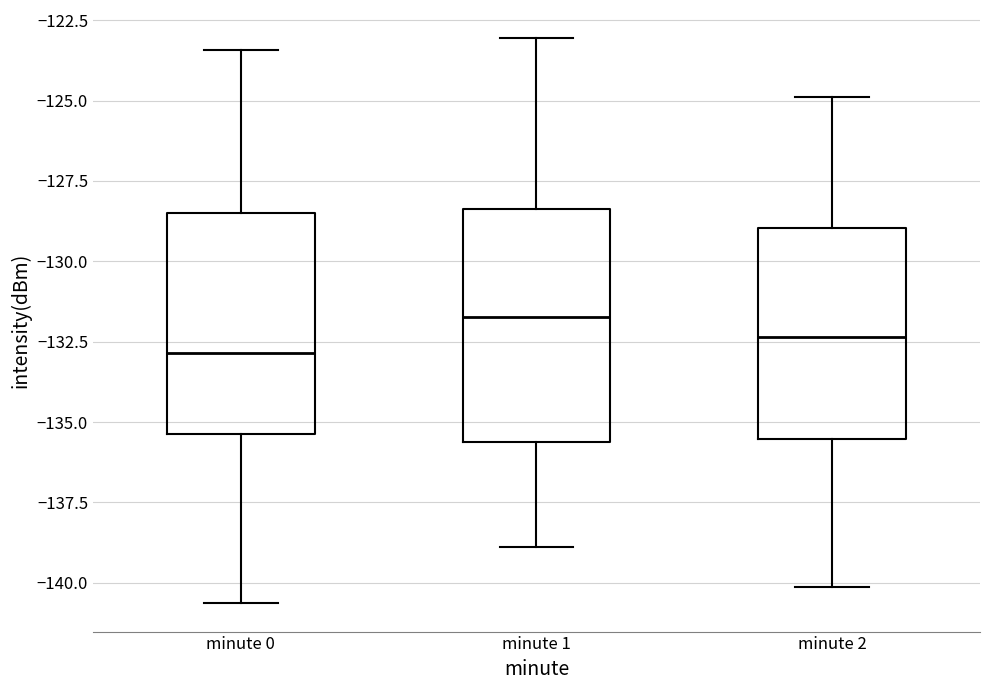

Which box has the lowest median line?

minute 0